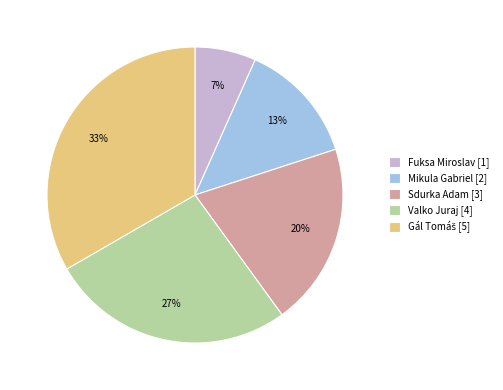

Between Sdurka Adam [3] and Valko Juraj [4], which is larger?

Valko Juraj [4]